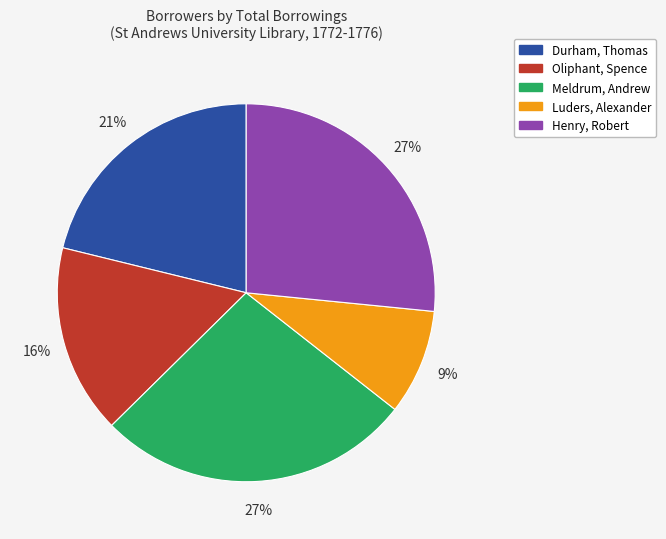

Which category has the smallest portion of the pie?

Luders, Alexander